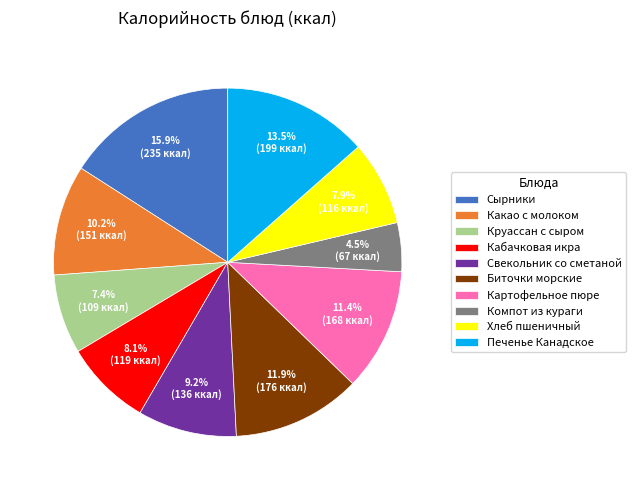

What is the largest slice in the pie chart?

Сырники